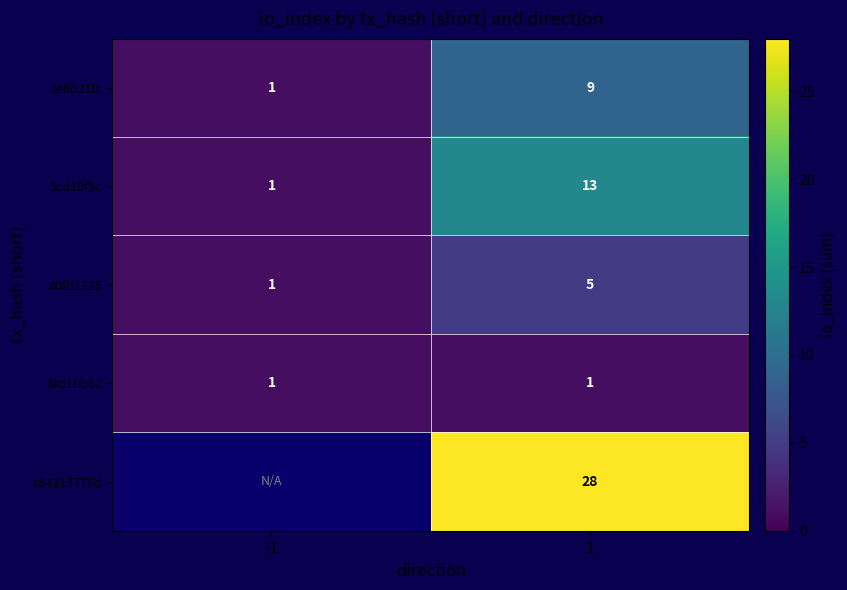

What is the approximate value of 5cd10f5c at 1?

13